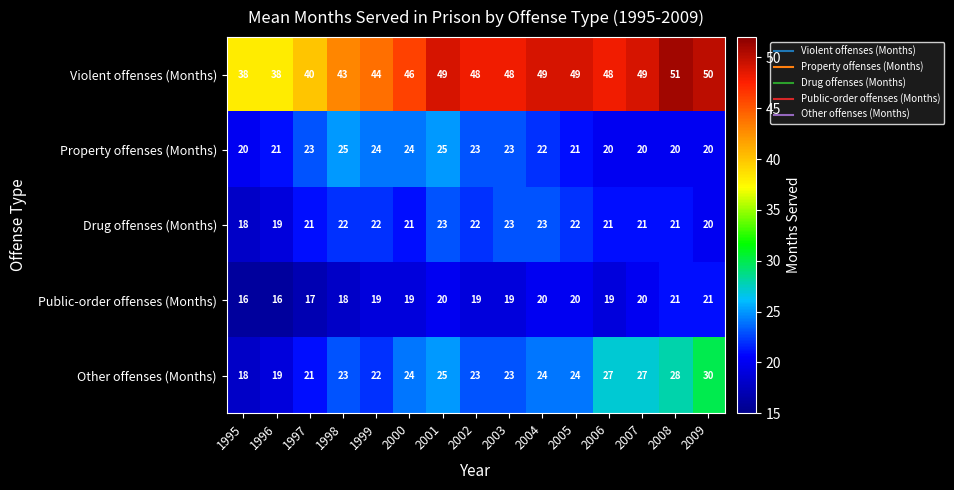

What is the difference between the highest and lowest values at 2007?

29